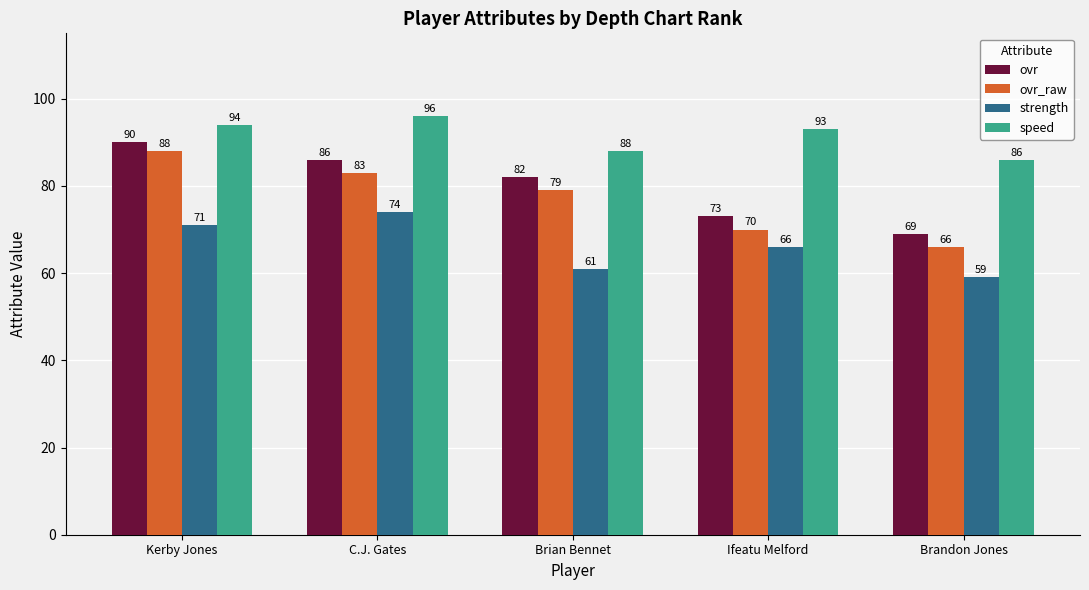

What is the sum of the ovr_raw values at Brandon Jones and Kerby Jones?

154